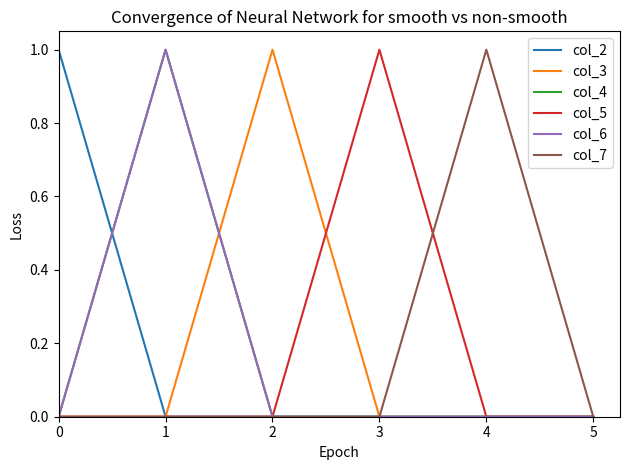

Does the chart have visible grid lines?

No